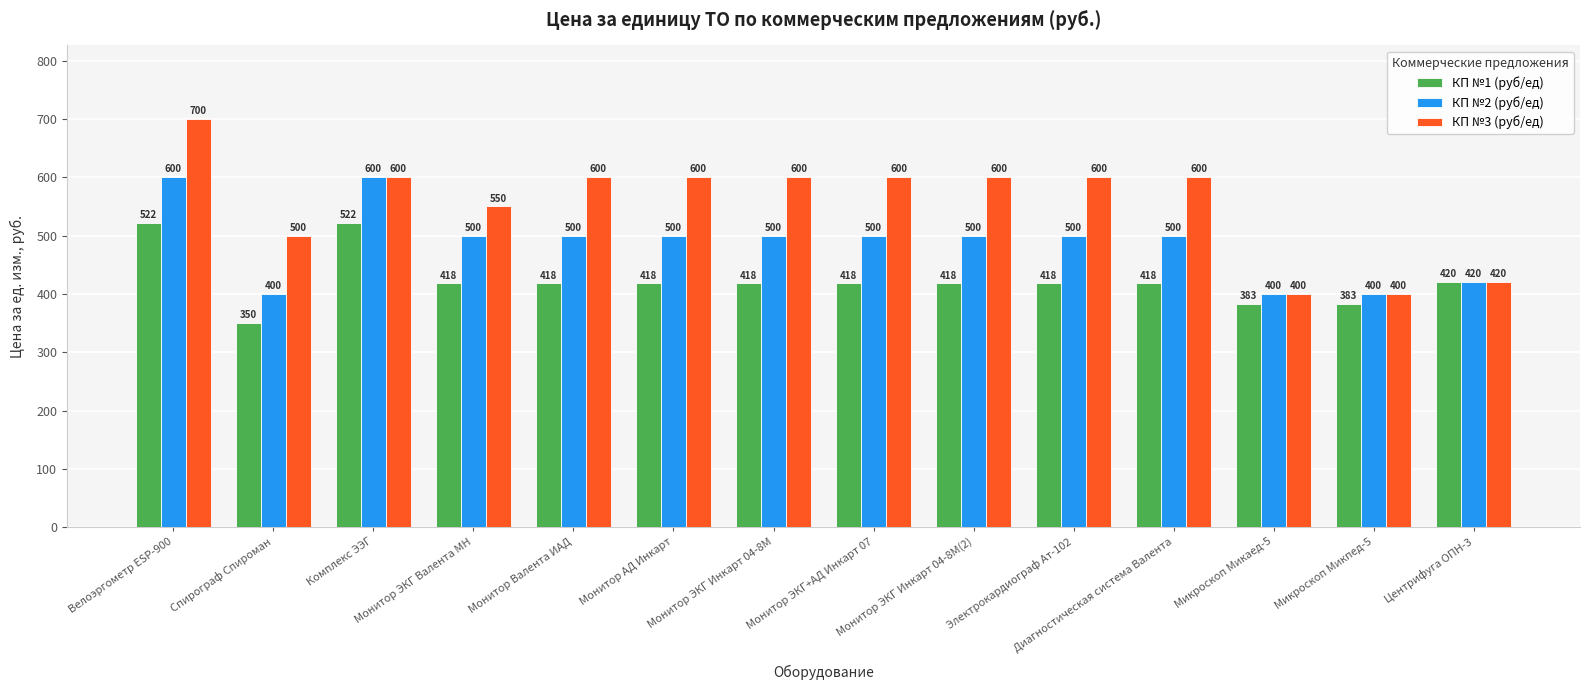

Rank the series by their maximum value, from lowest to highest.

КП №1 (руб/ед), КП №2 (руб/ед), КП №3 (руб/ед)